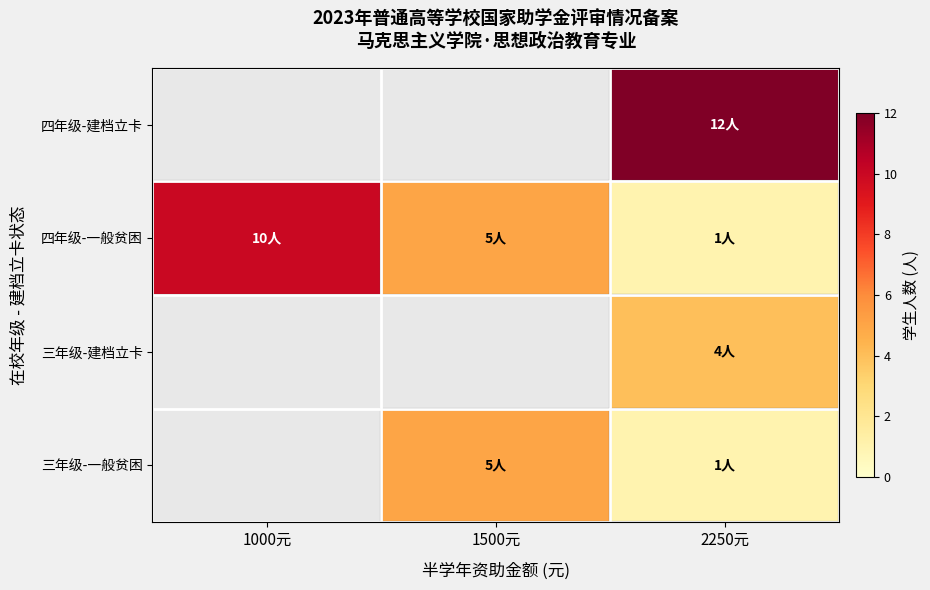

The 四年级-建档立卡 series shows 6.7 at 2250元. True or false?

False